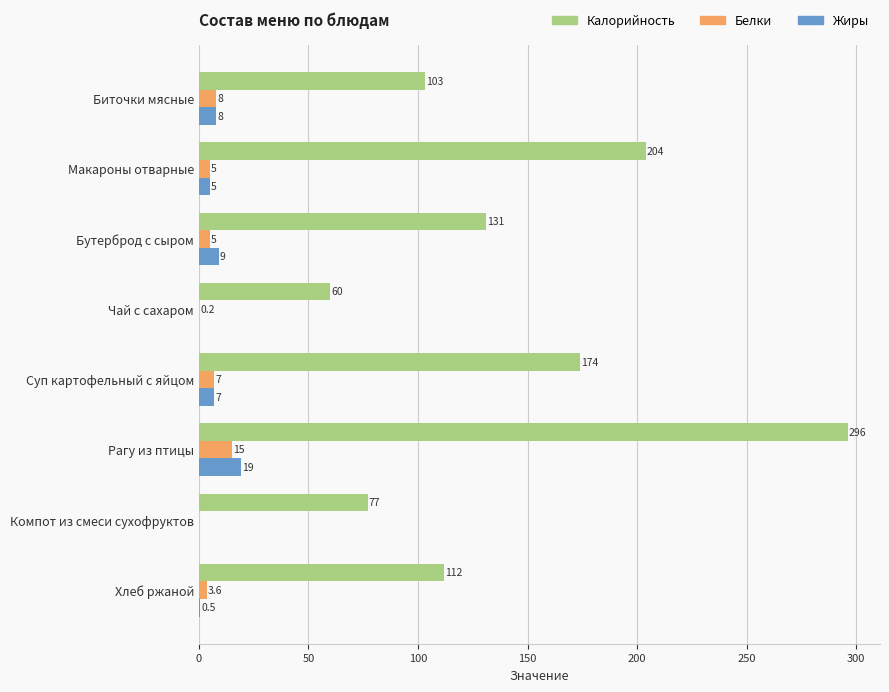

What is the sum of the Калорийность values at Рагу из птицы and Хлеб ржаной?

408.0